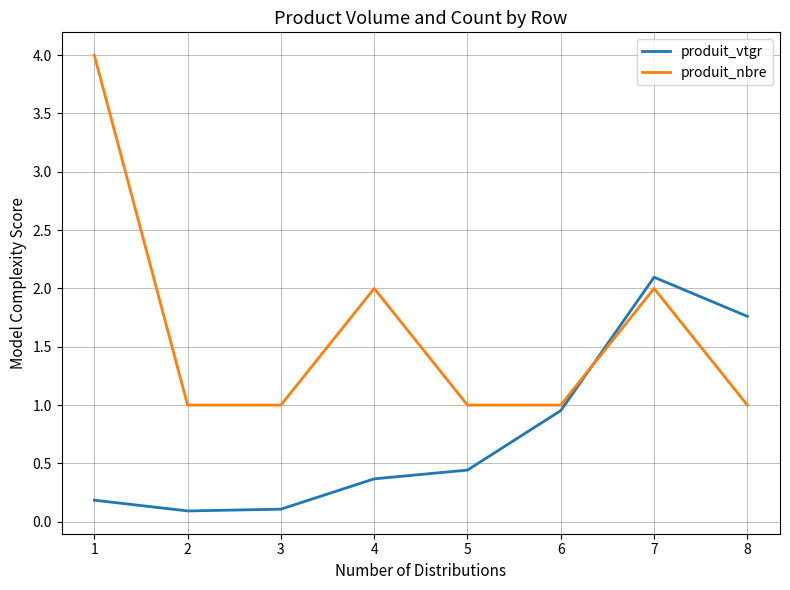

What is the difference between the maximum and minimum values in the produit_vtgr series?

2.0